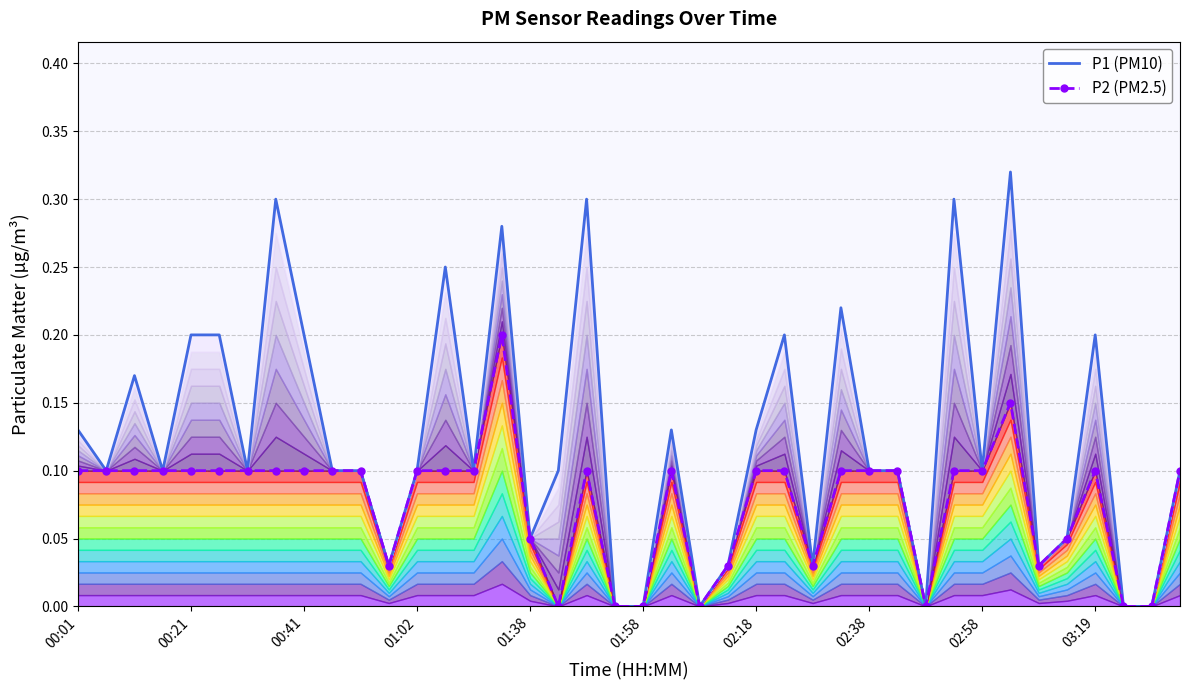

At how many categories does at least one series exceed 0?

34